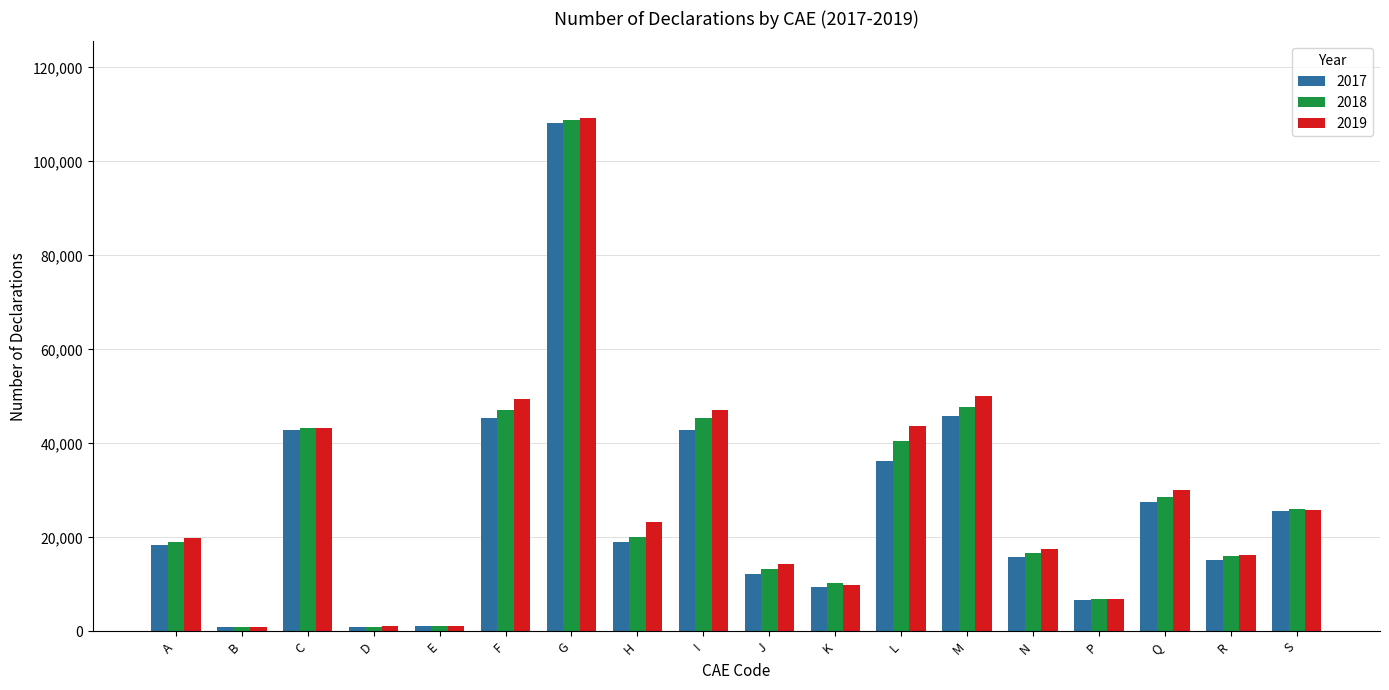

Which series has the largest range (max minus min)?

2019